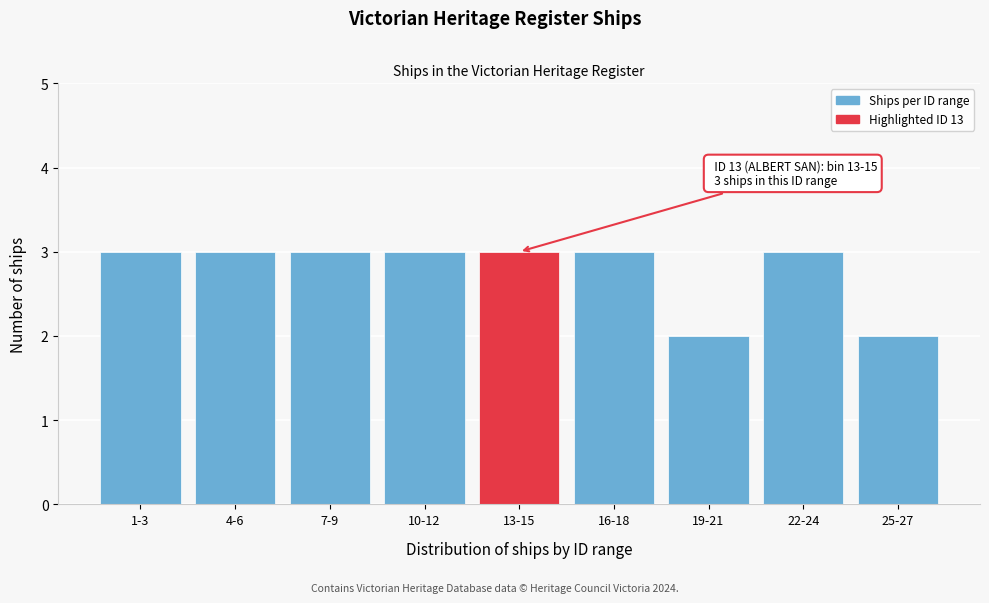

Reading left to right, transcribe all the data shown in this chart.

1-3=3	4-6=3	7-9=3	10-12=3	13-15=3	16-18=3	19-21=2	22-24=3	25-27=2